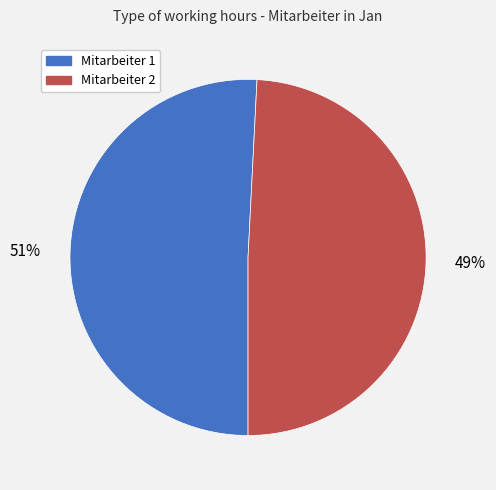

To the nearest percent, what is the difference between the largest and smallest slice percentages?

2%